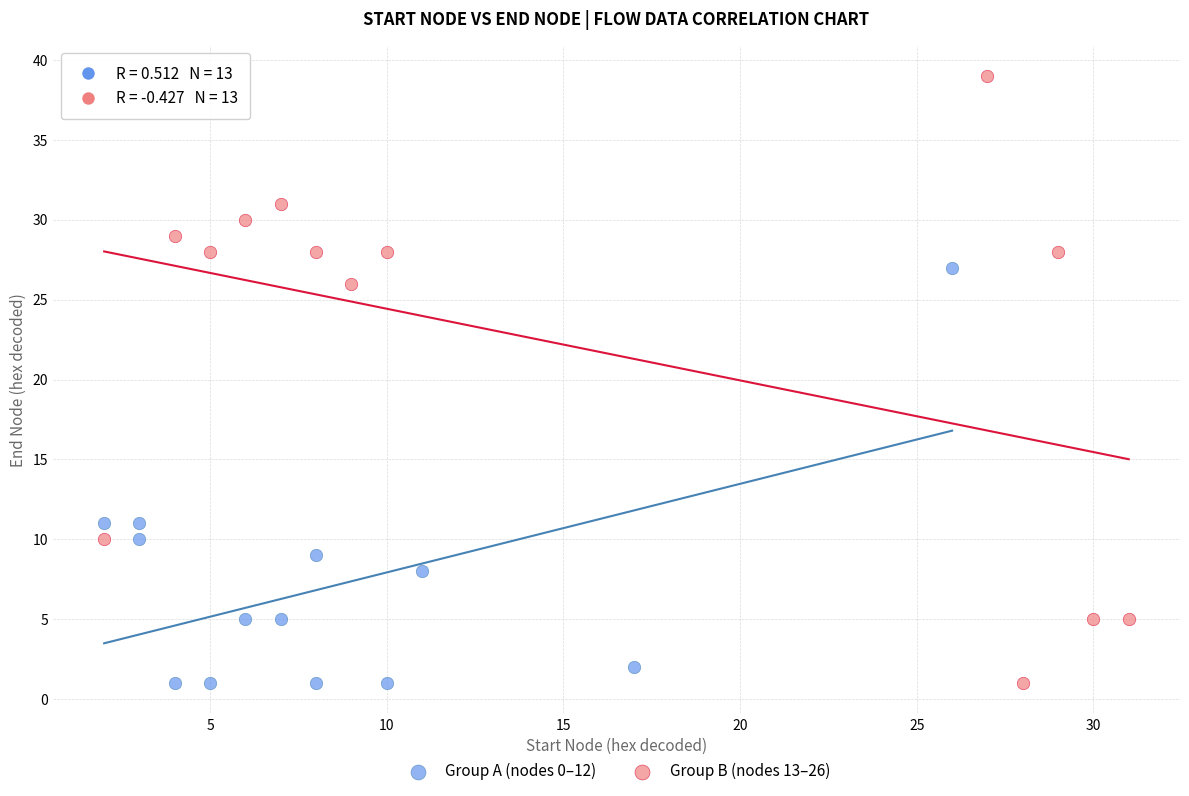

Which series has the largest Y range (max minus min)?

Group B (nodes 13–26)